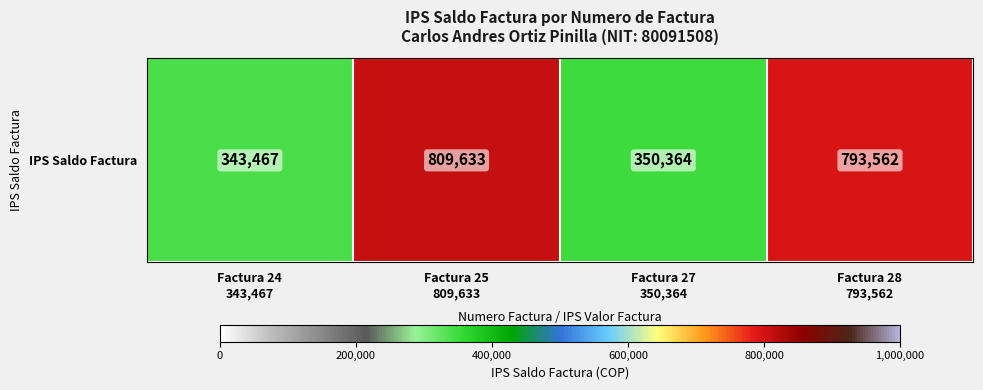

Where does the data first go above 793562?

Factura 25
809,633